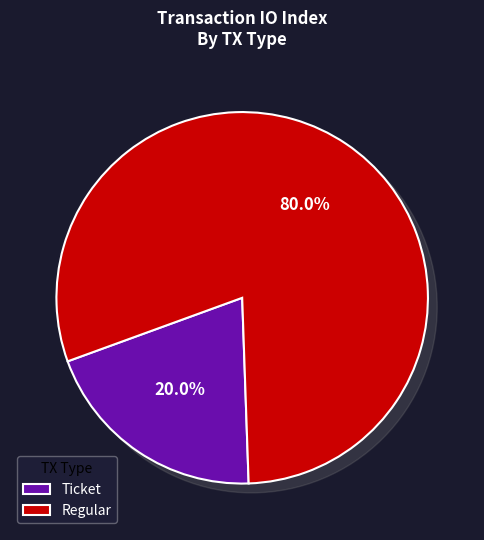

Rank the categories by value from highest to lowest.

Regular, Ticket